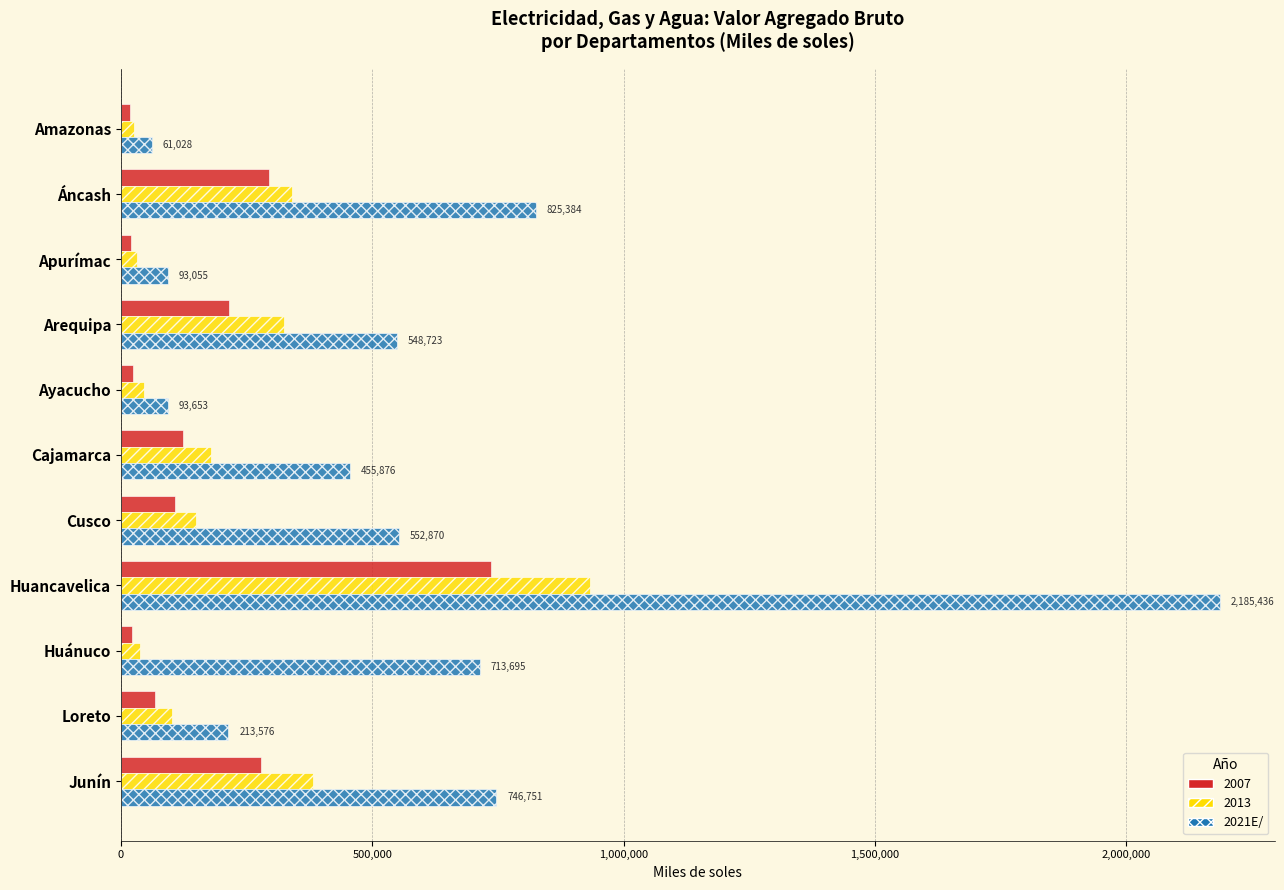

What is the spread (max minus min) of values at Huancavelica?

1449642